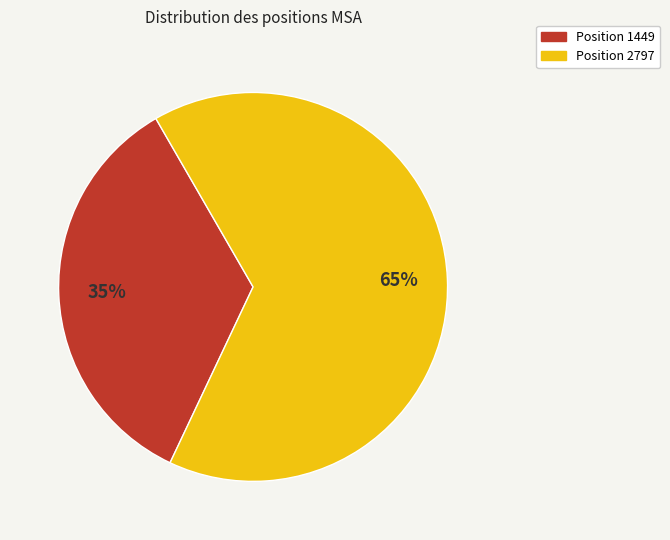

To the nearest percent, what is the average slice percentage?

50%